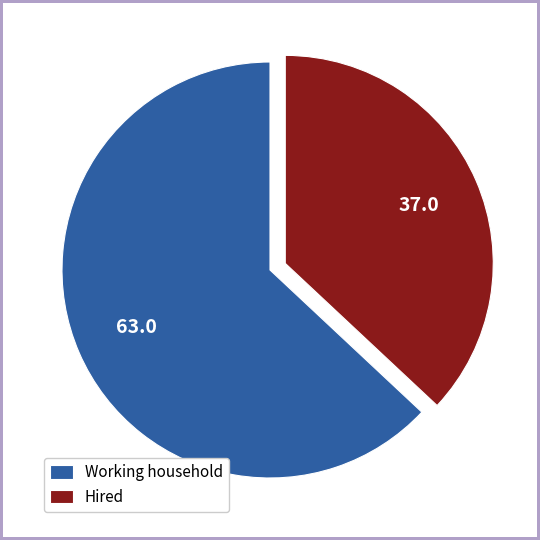

Which slice is the smallest?

Hired